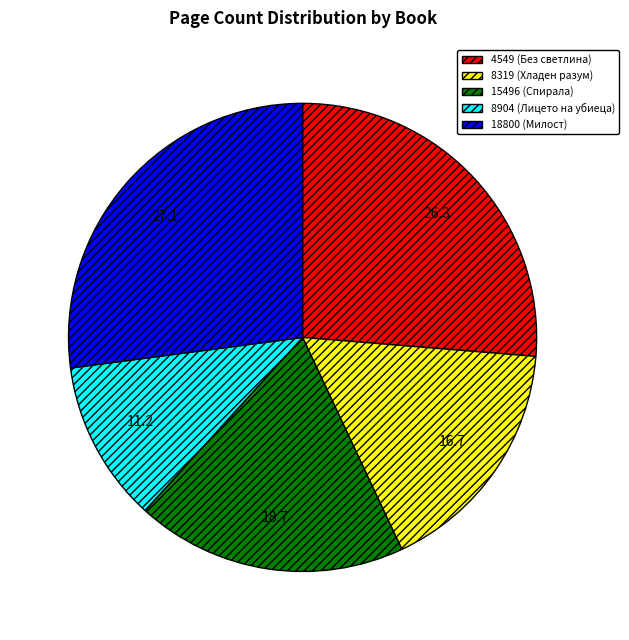

Is the sum of 15496 (Спирала) and 18800 (Милост) greater than half?

No